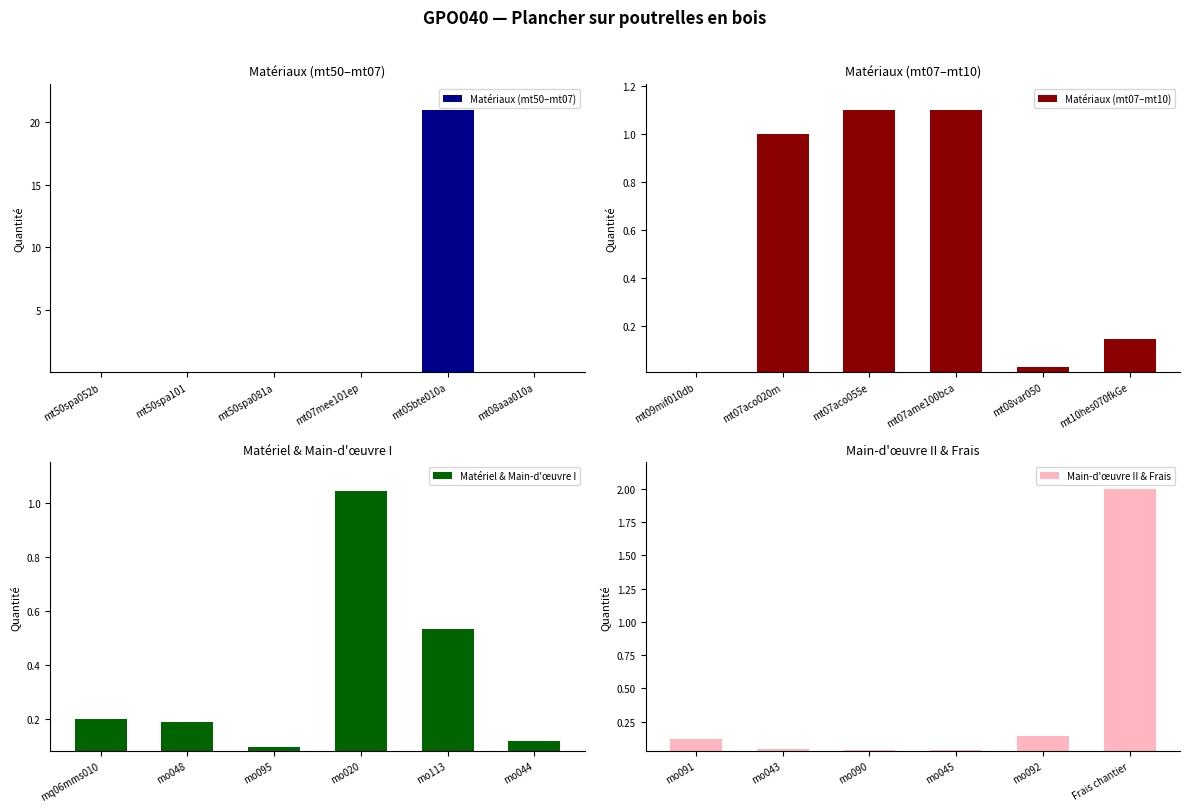

Are the bars grouped side by side (vs. stacked)?

Yes